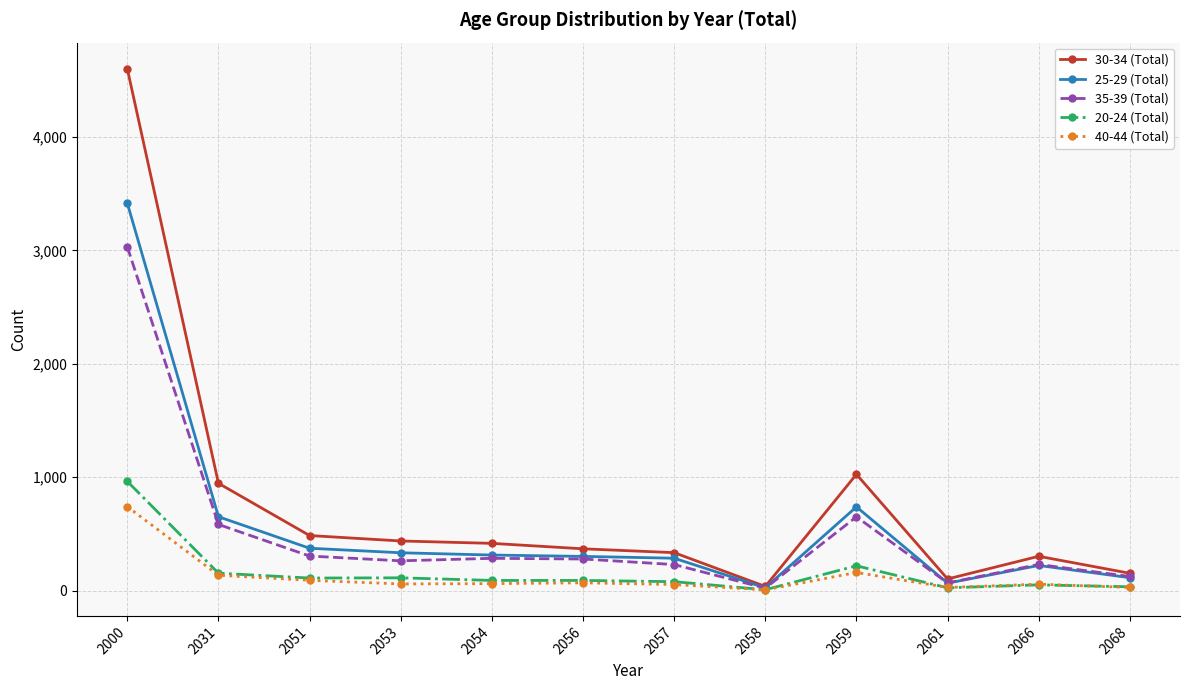

Which label corresponds to the largest value in the chart?

2000